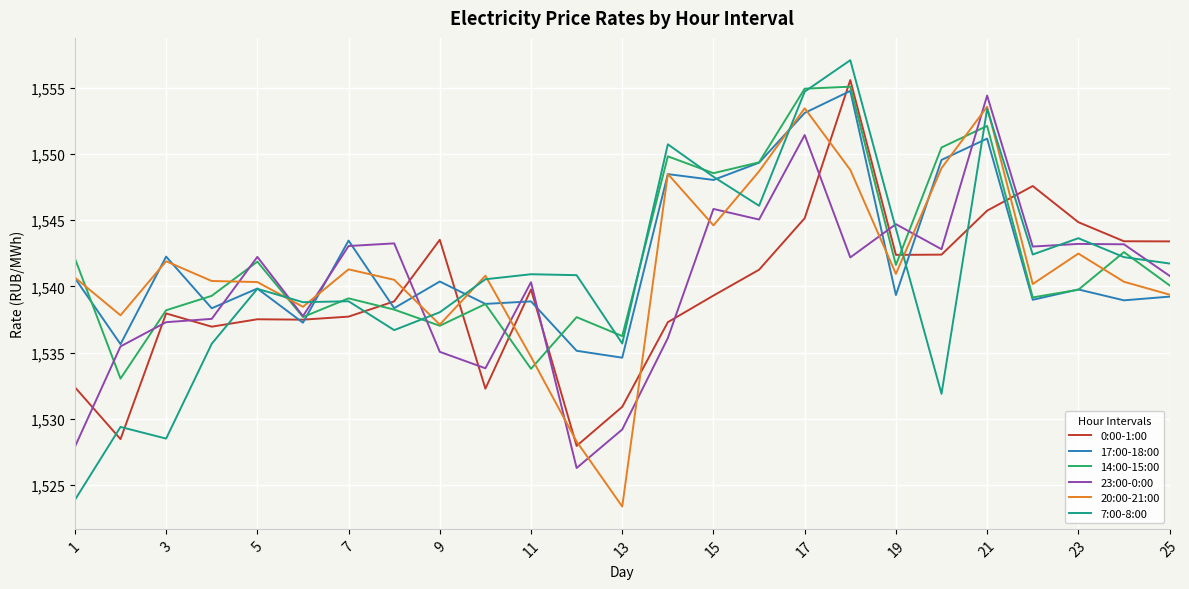

What is the maximum value shown in the chart?

1557.1